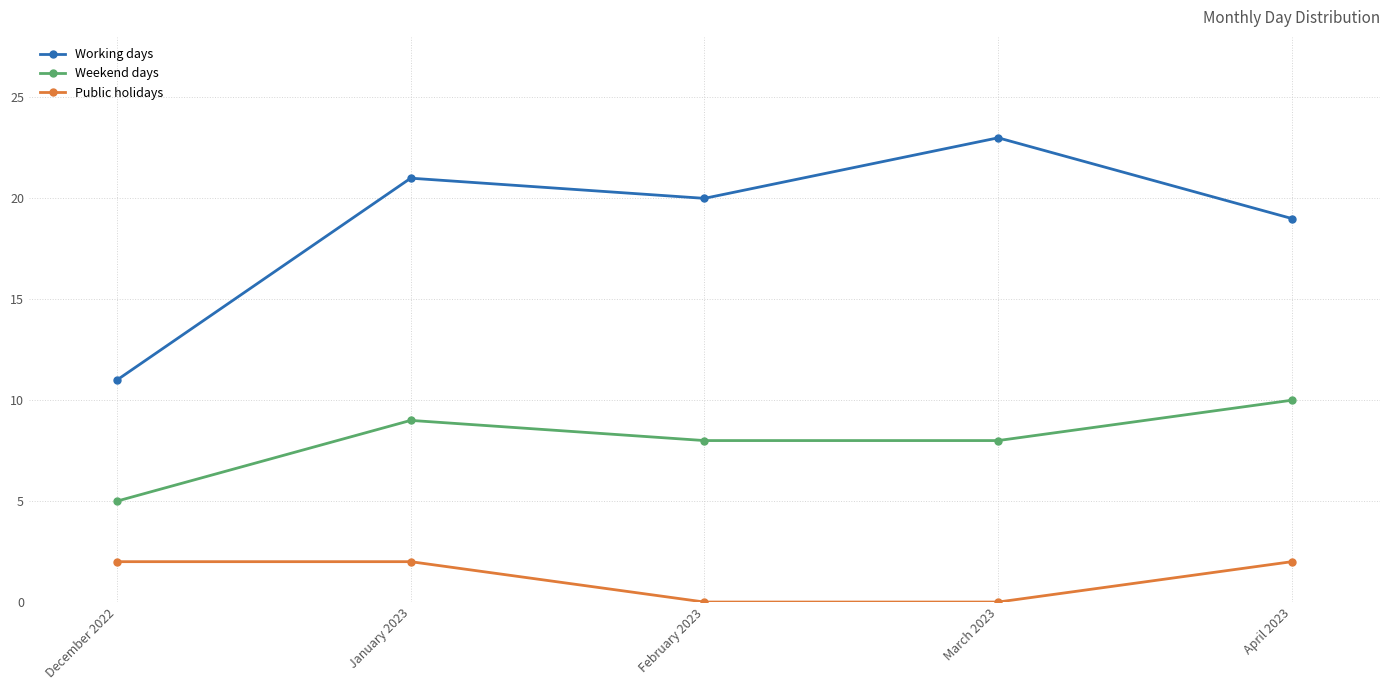

The Working days series shows 21 at January 2023. True or false?

True